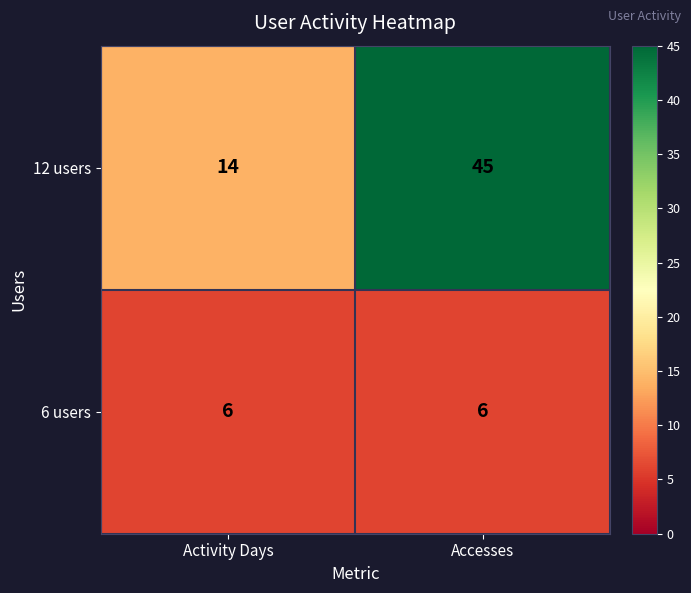

Reading left to right, transcribe all the data shown in this chart.

12 users: Activity Days=14	Accesses=45
6 users: Activity Days=6	Accesses=6